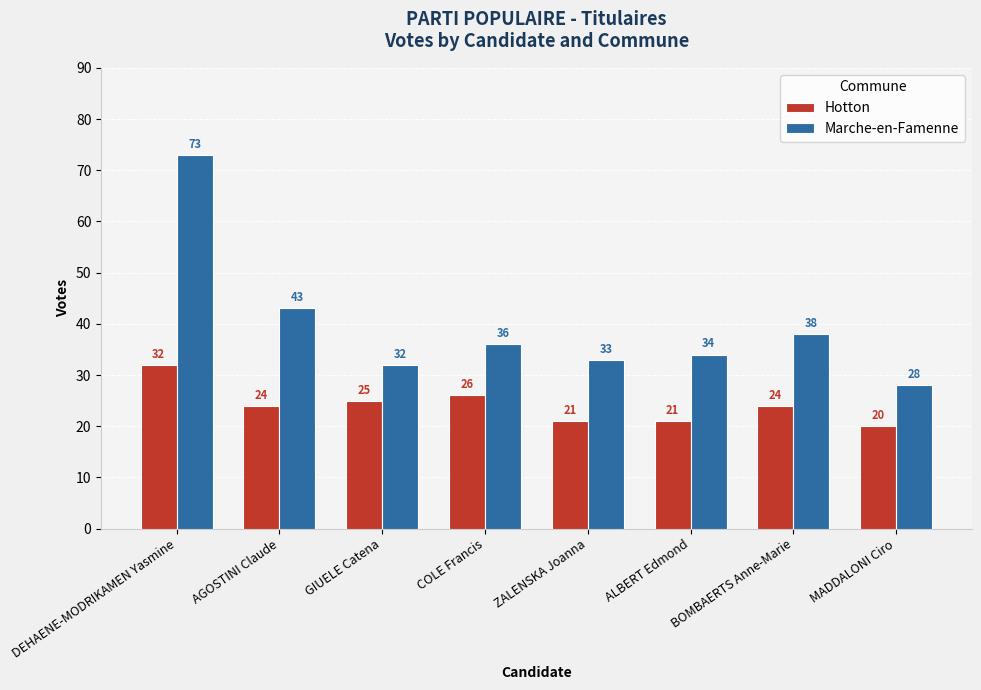

What is the value of the Hotton bar at the 4th from the left?

26